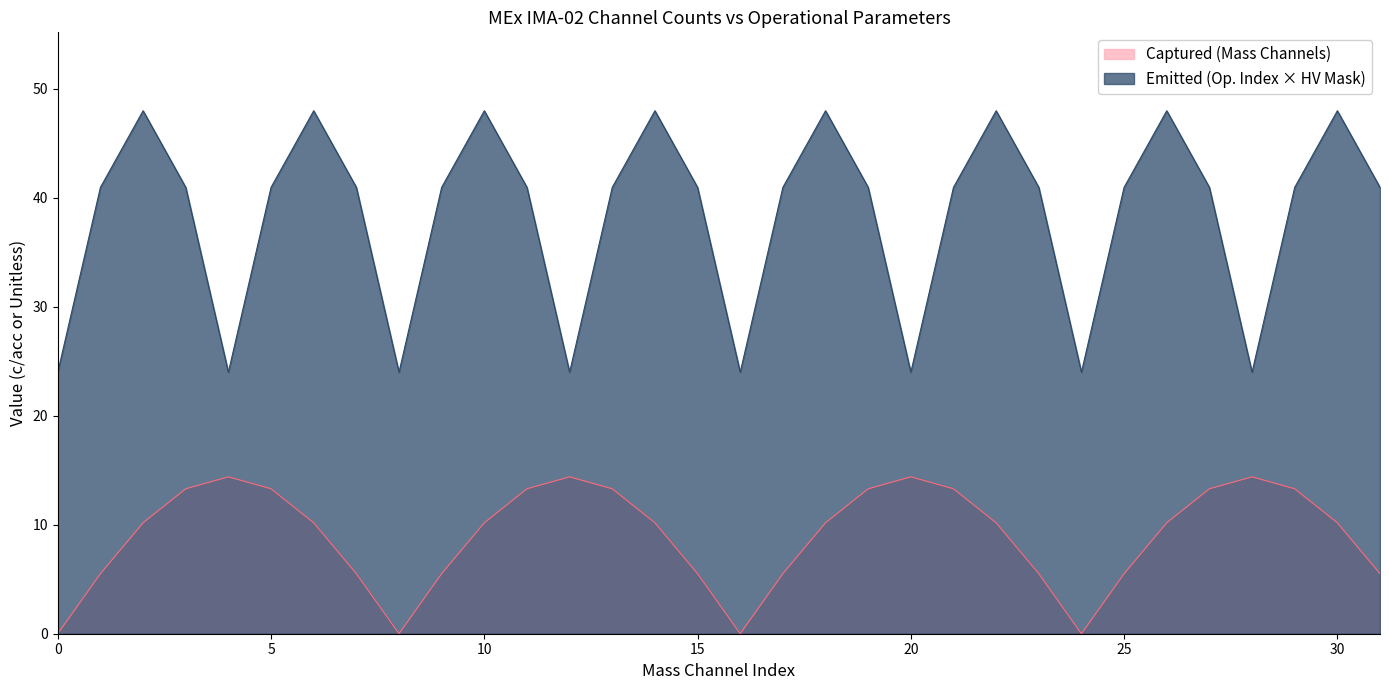

List the series in order of their peak value, lowest first.

Captured (Mass Channels), Emitted (Op. Index × HV Mask)